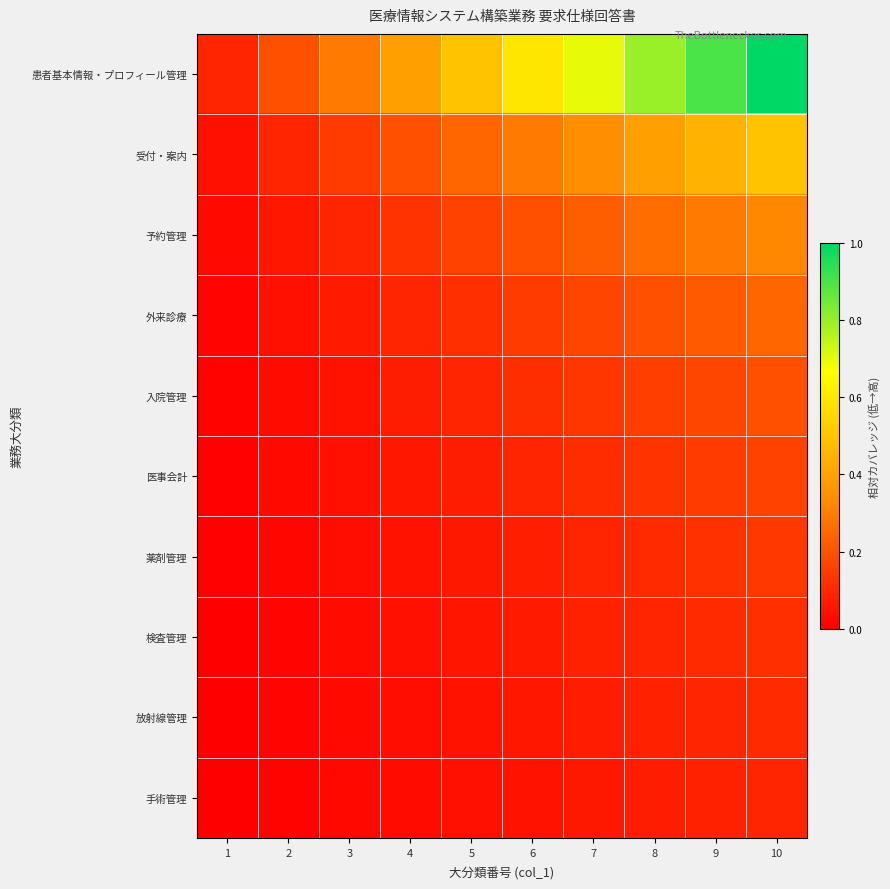

Rank the series at 5 from highest to lowest value.

患者基本情報・プロフィール管理, 受付・案内, 予約管理, 外来診療, 入院管理, 医事会計, 薬剤管理, 検査管理, 放射線管理, 手術管理